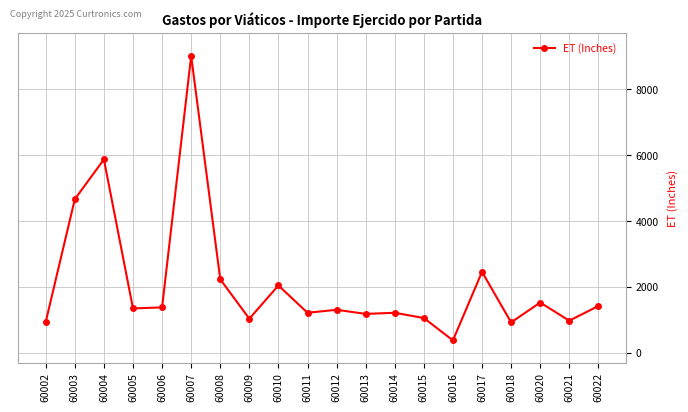

Is it true that the value at 60009 is 1038.9?

True